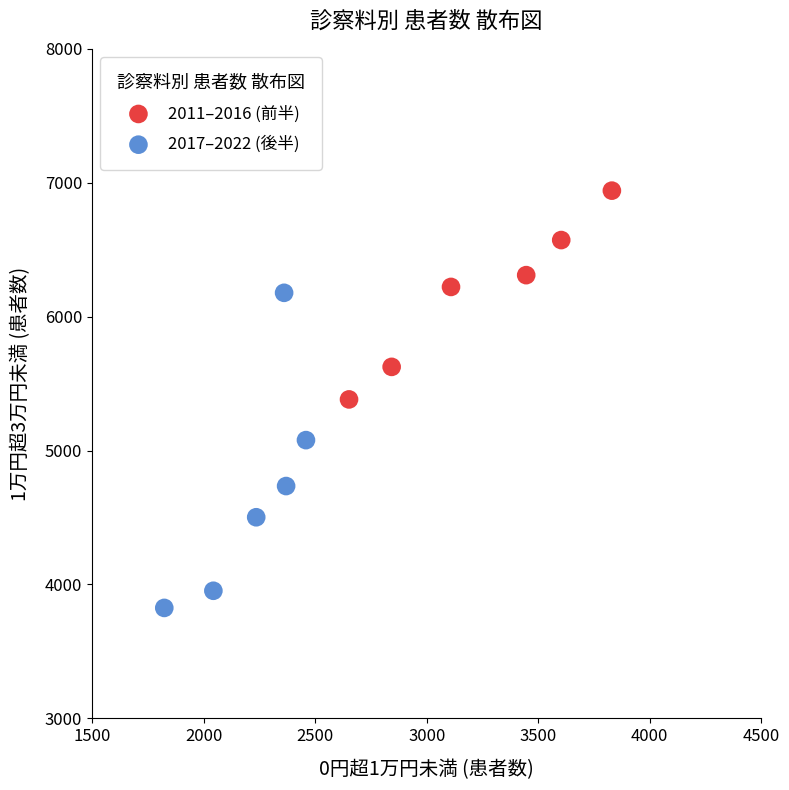

Which series contains the highest Y value?

2011–2016 (前半)